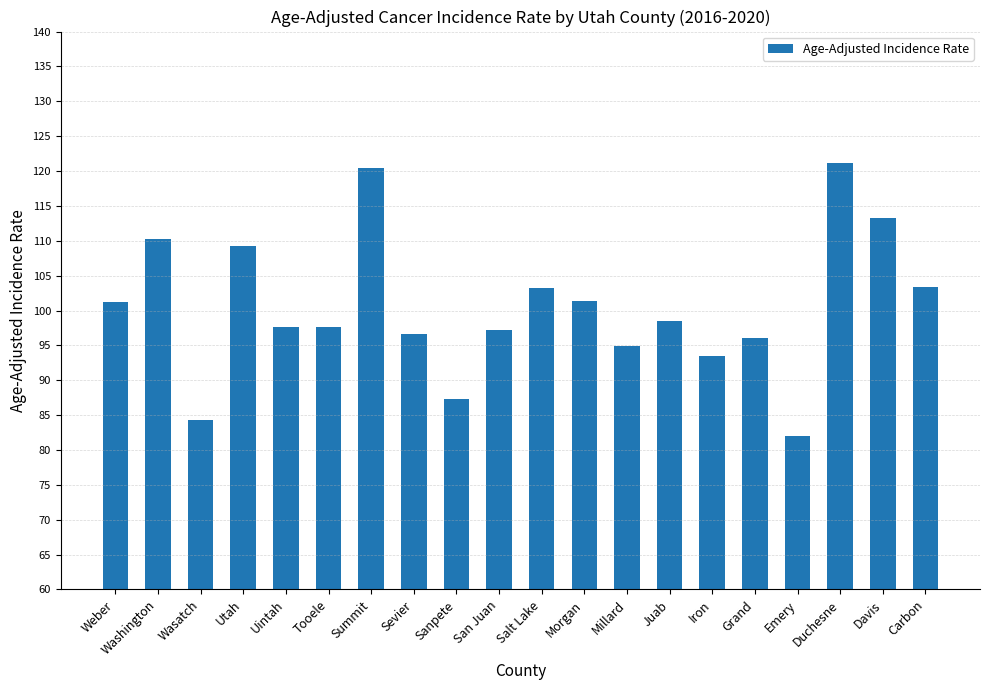

At which category does the chart reach its peak across all series?

Duchesne